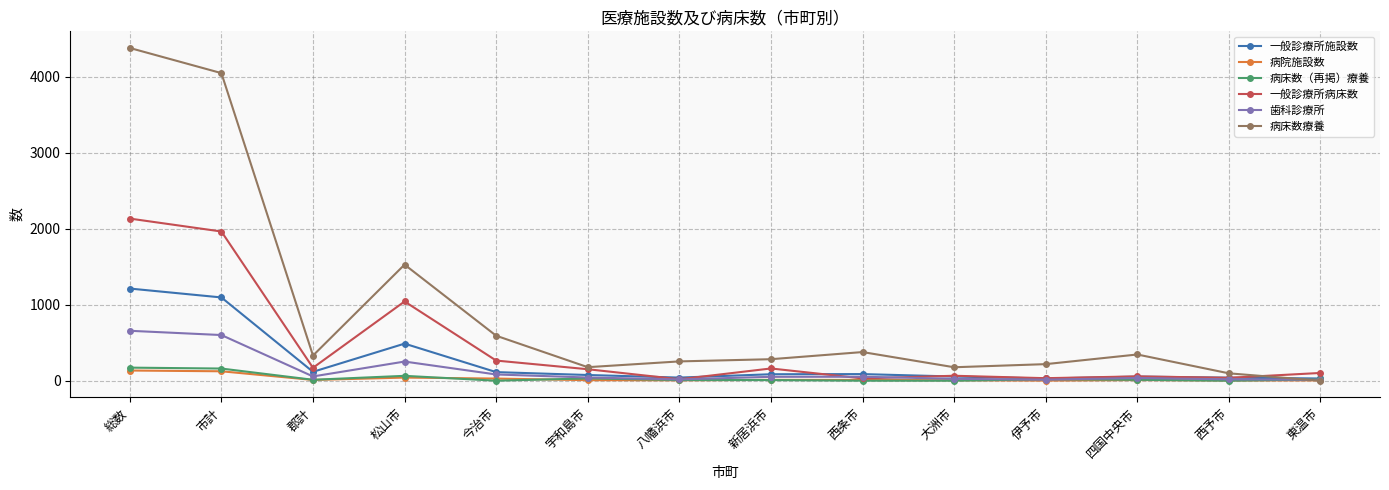

At which label is 病床数療養 closest to 2190?

松山市